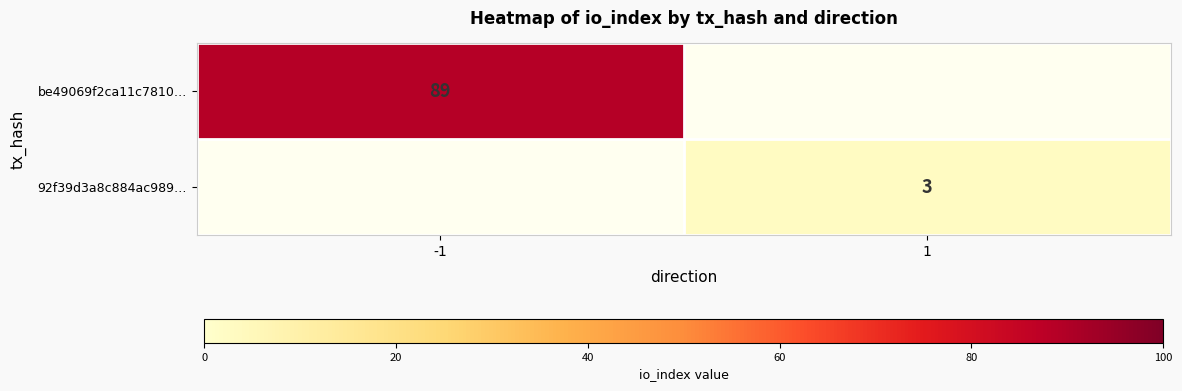

True or false: be49069f2ca11c7810… has a value of 150.7 at -1.

False